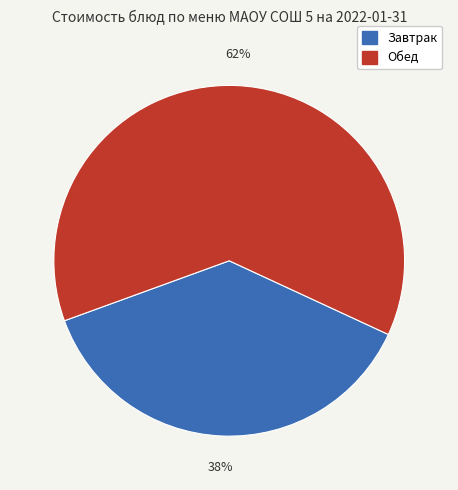

Is there any slice that represents more than half of the pie?

Yes